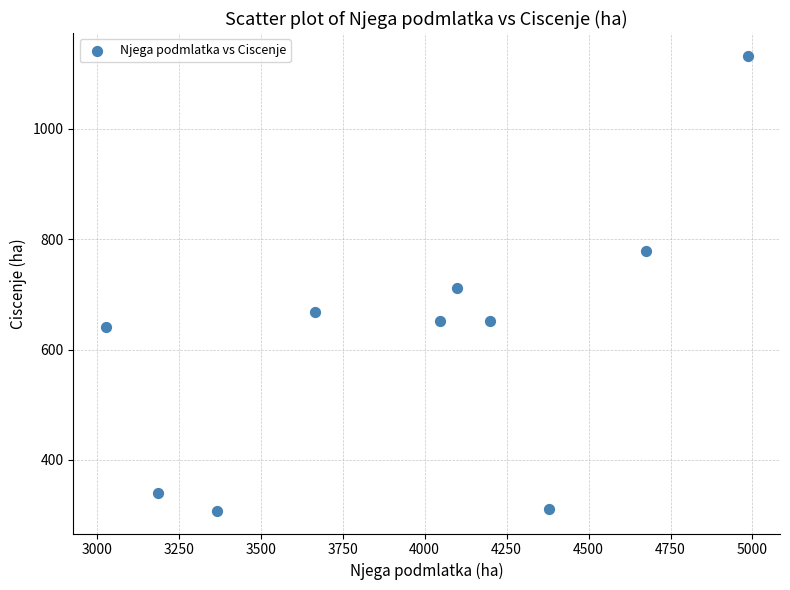

What is the range of X values (max minus min)?

1959